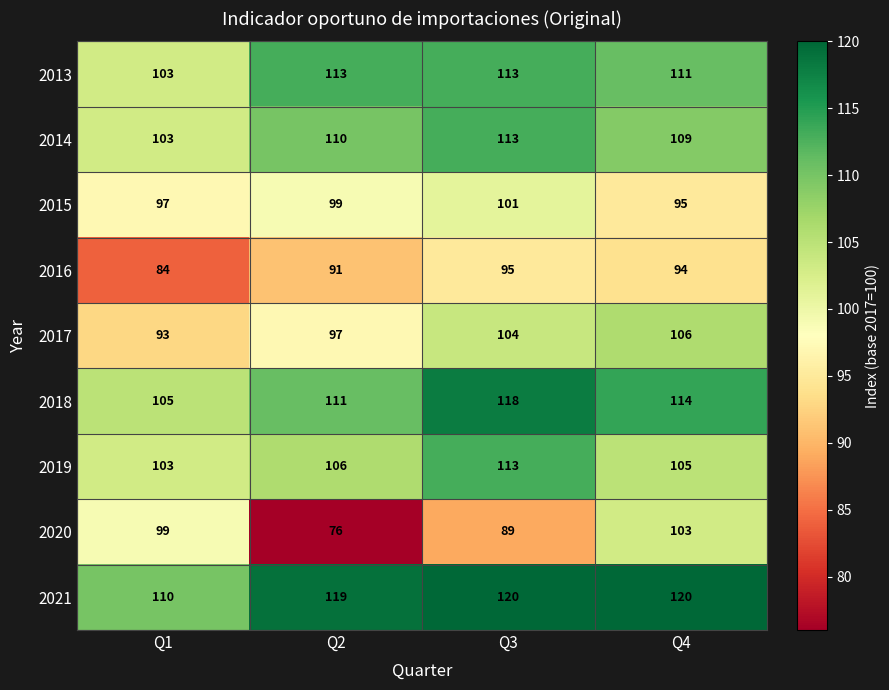

Which series has the widest spread of values?

2020